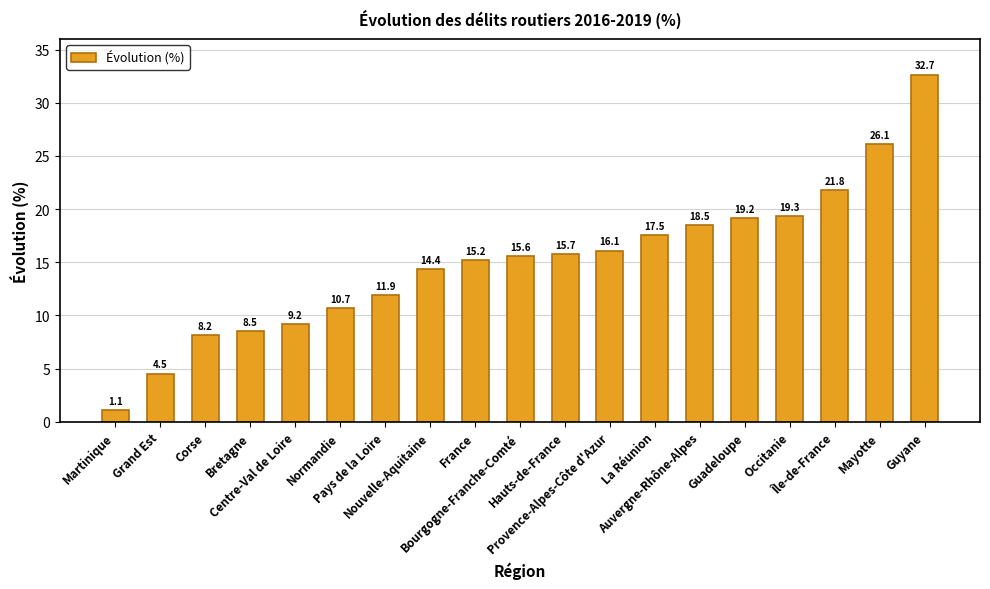

How many data points are less than 15?

8